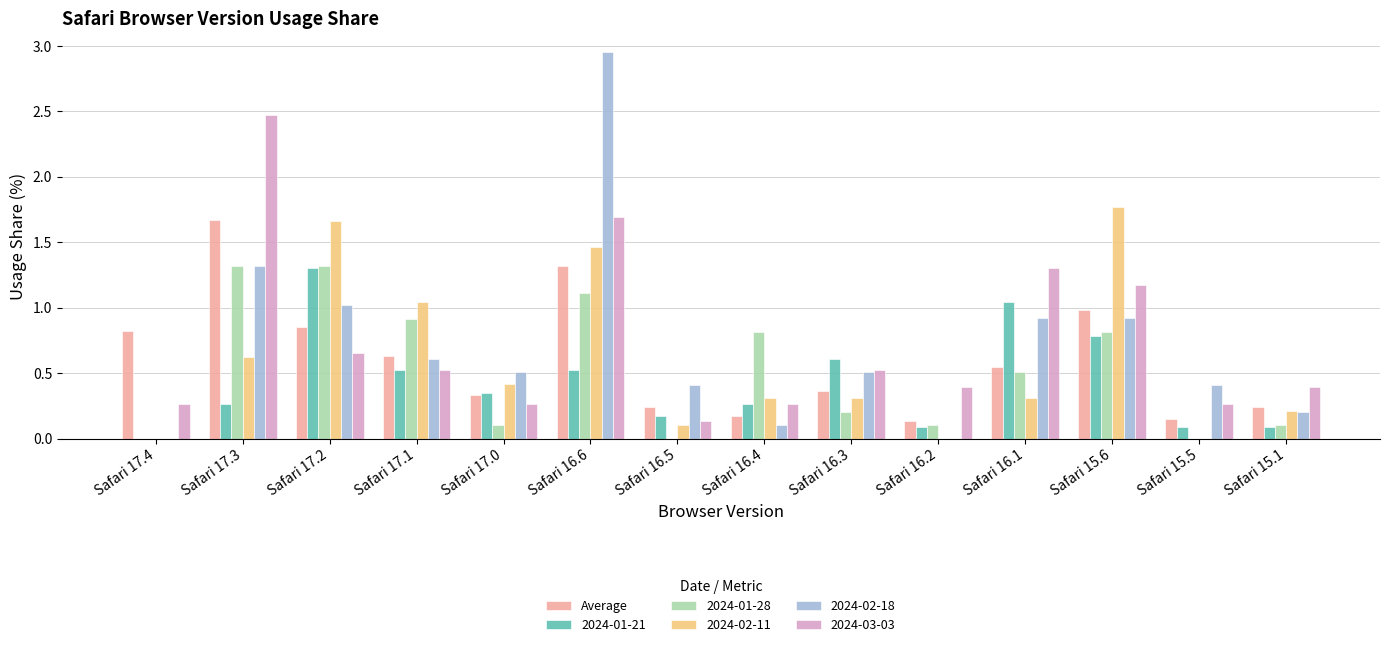

What is the sum of the 2024-02-18 values at Safari 17.2 and Safari 15.5?

1.4